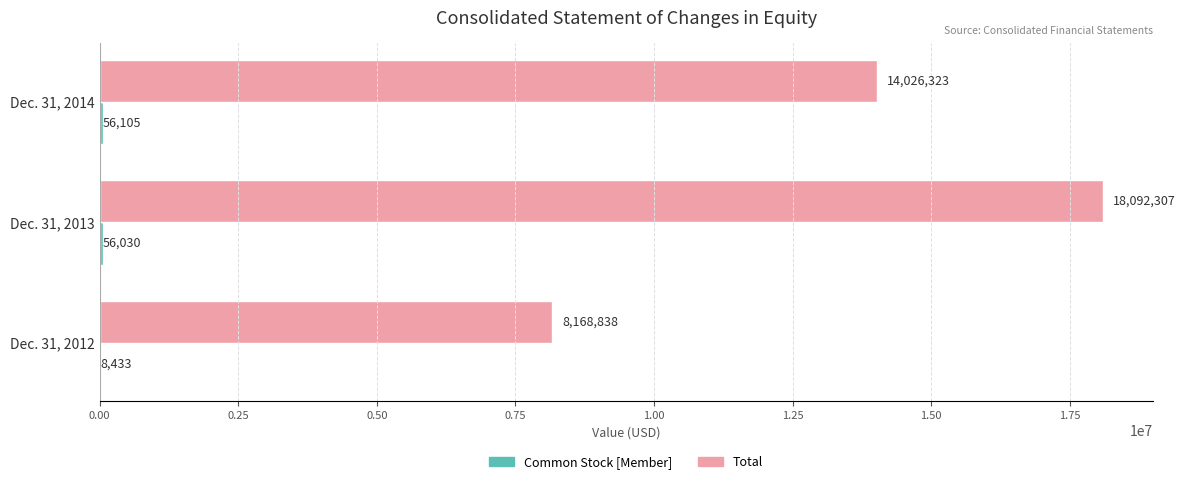

Between Dec. 31, 2012 and Dec. 31, 2013, which series saw the biggest shift?

Total